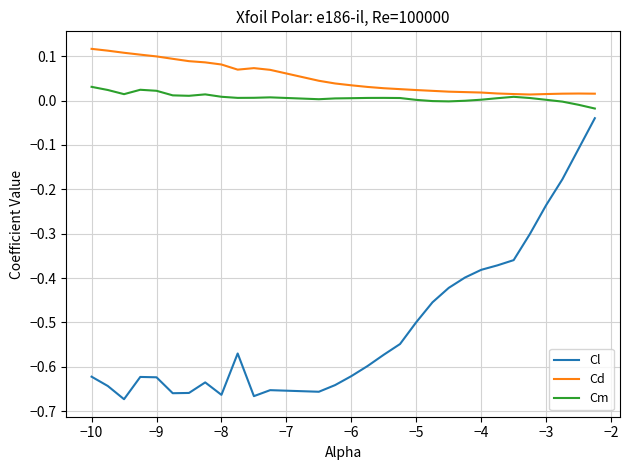

Which series has the largest range (max minus min)?

Cl